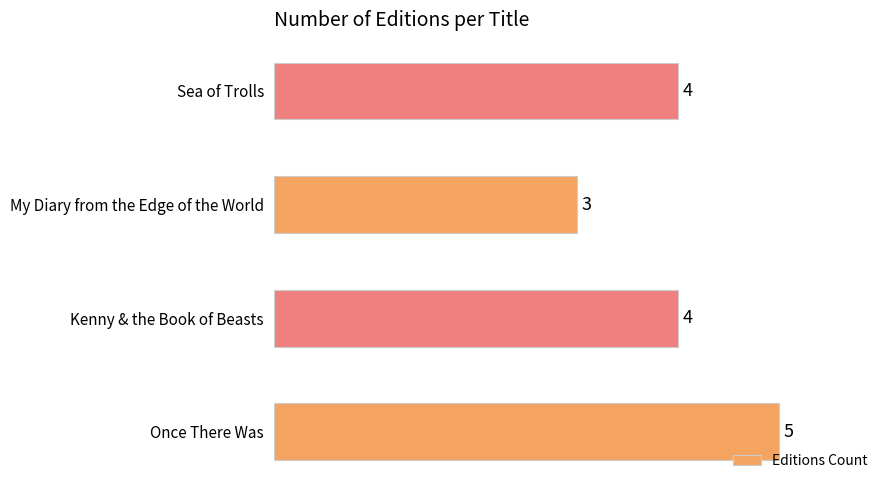

What is the minimum value shown in the chart?

3